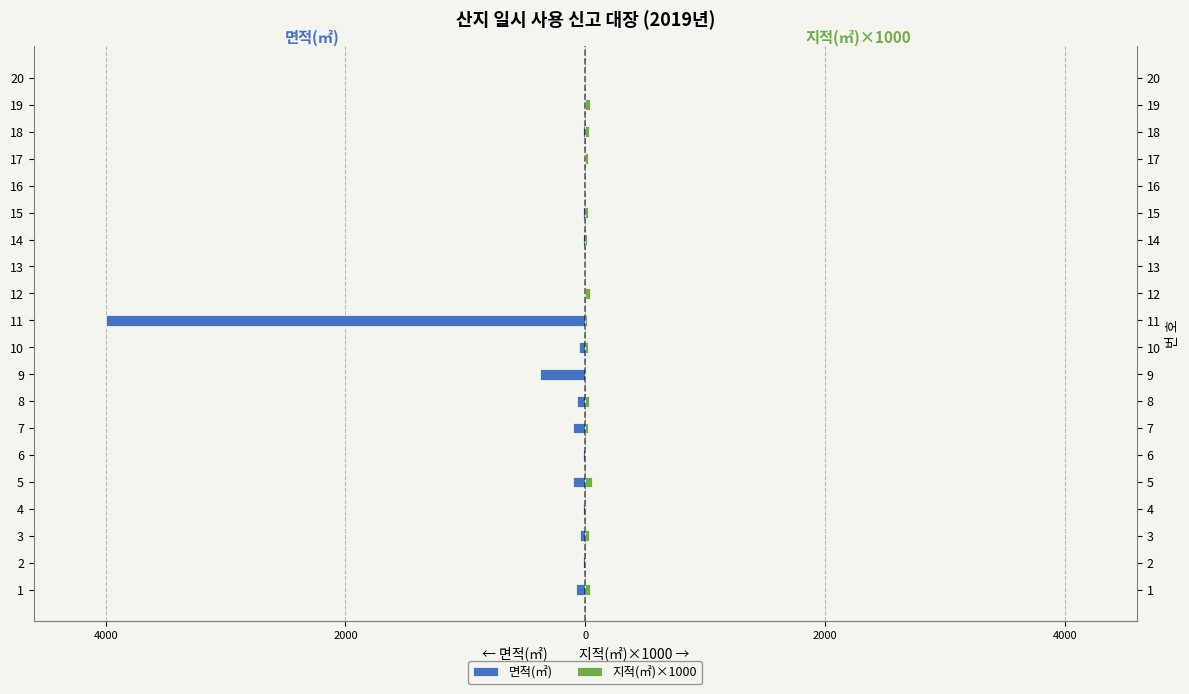

What is the difference between the maximum and minimum values in the 지적(㎡)×1000 series?

55.3